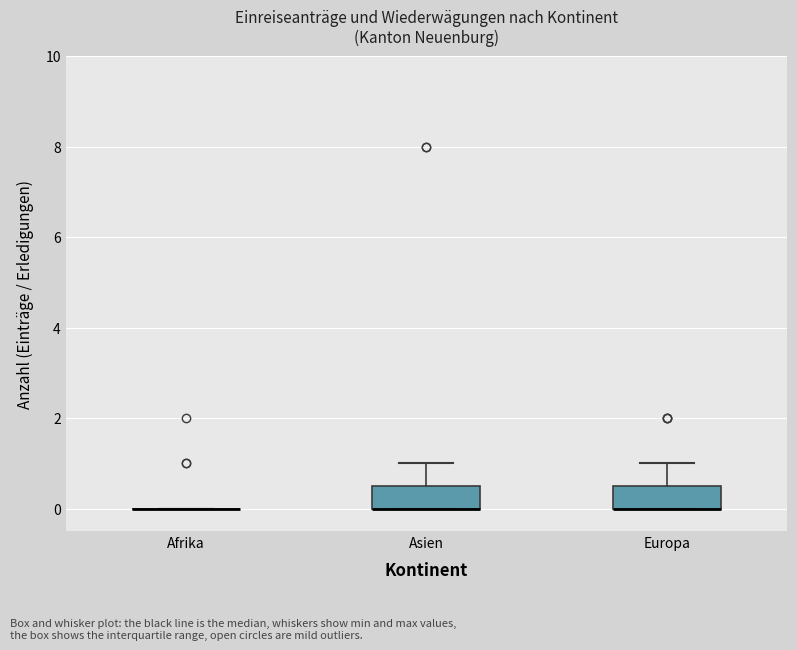

Reading left to right, transcribe this box plot: for each box, give where its median line is, the range the box spans, and where its two whiskers end, as read against the y-axis. The values are not printed on the chart, so give them approximately, as read against the axis.

Afrika: box collapsed to a line at 0.0, whiskers 0.0 to 0.0
Asien: median 0.0 (drawn on the box's lower edge), box 0.0 to 0.6, whiskers 0.0 to 1.0
Europa: median 0.0 (drawn on the box's lower edge), box 0.0 to 0.6, whiskers 0.0 to 1.0